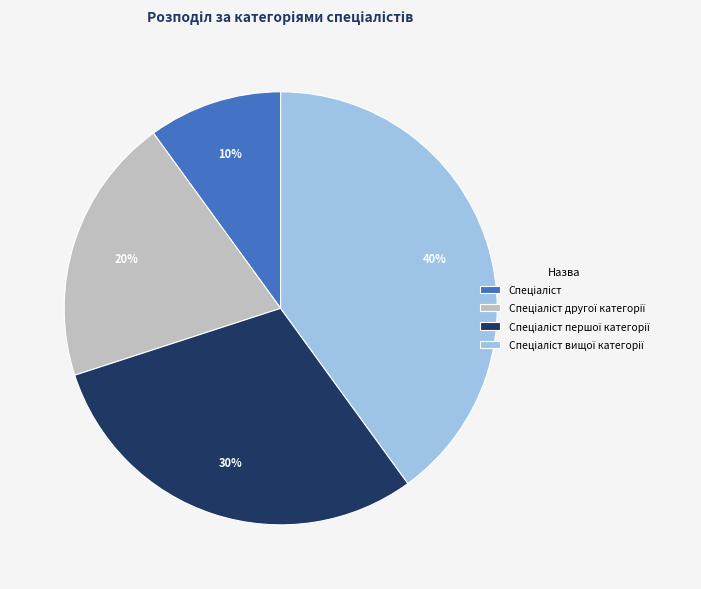

Is there any slice that represents more than half of the pie?

No